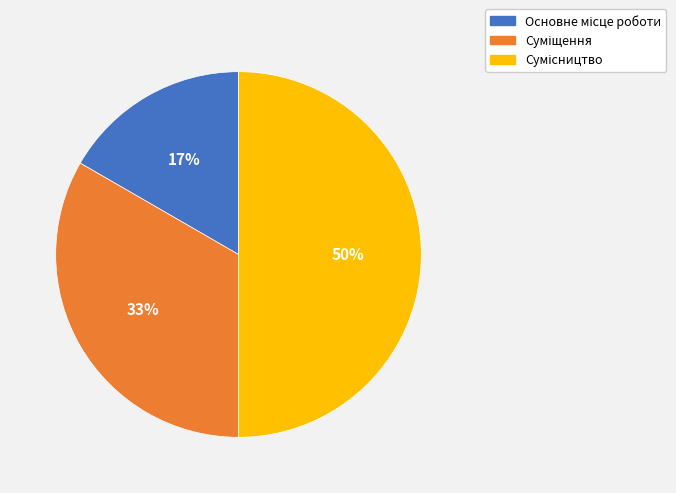

How many slices are in this pie chart?

3